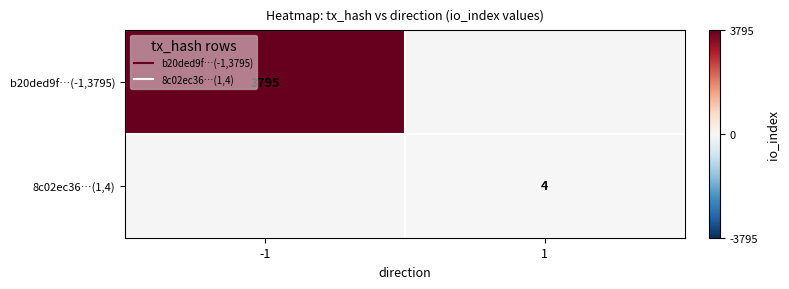

Which has a higher value, 1 or -1?

-1